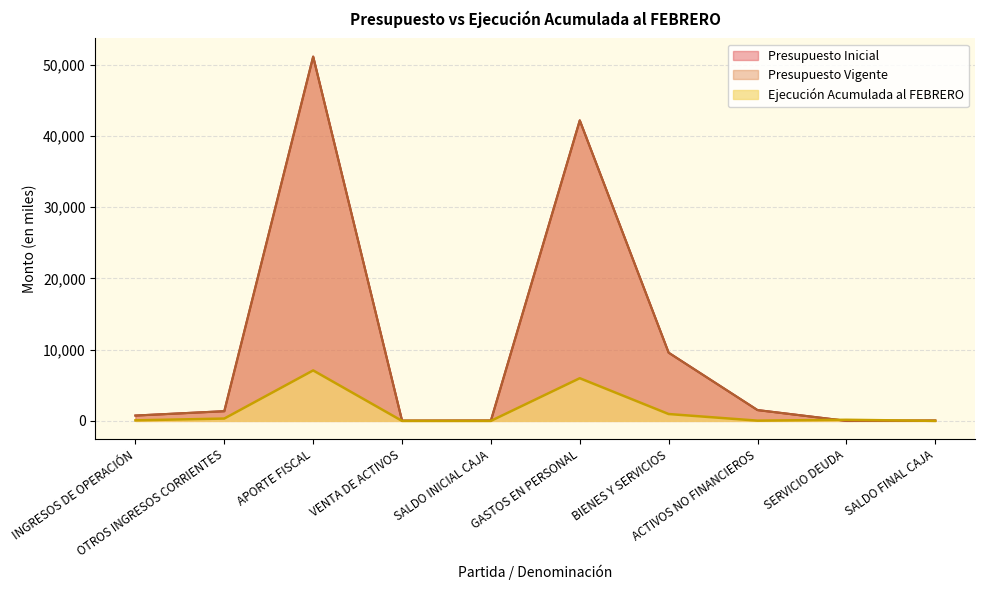

Rank the series at ACTIVOS NO FINANCIEROS from highest to lowest value.

Presupuesto Inicial, Presupuesto Vigente, Ejecución Acumulada al FEBRERO